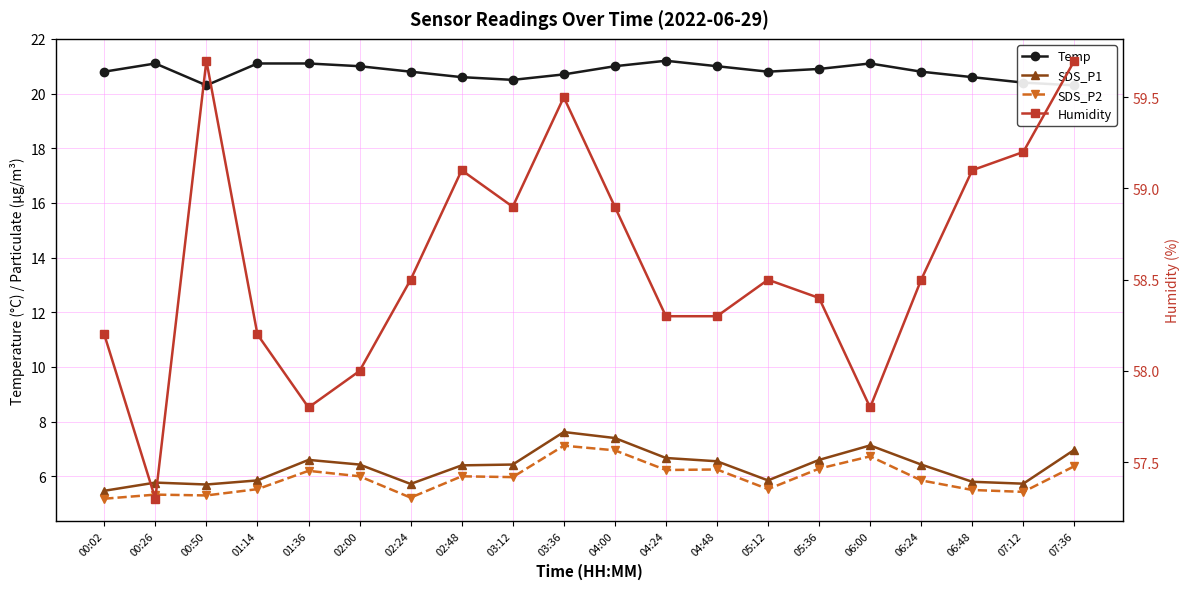

True or false: Temp and Humidity cross at least once.

False